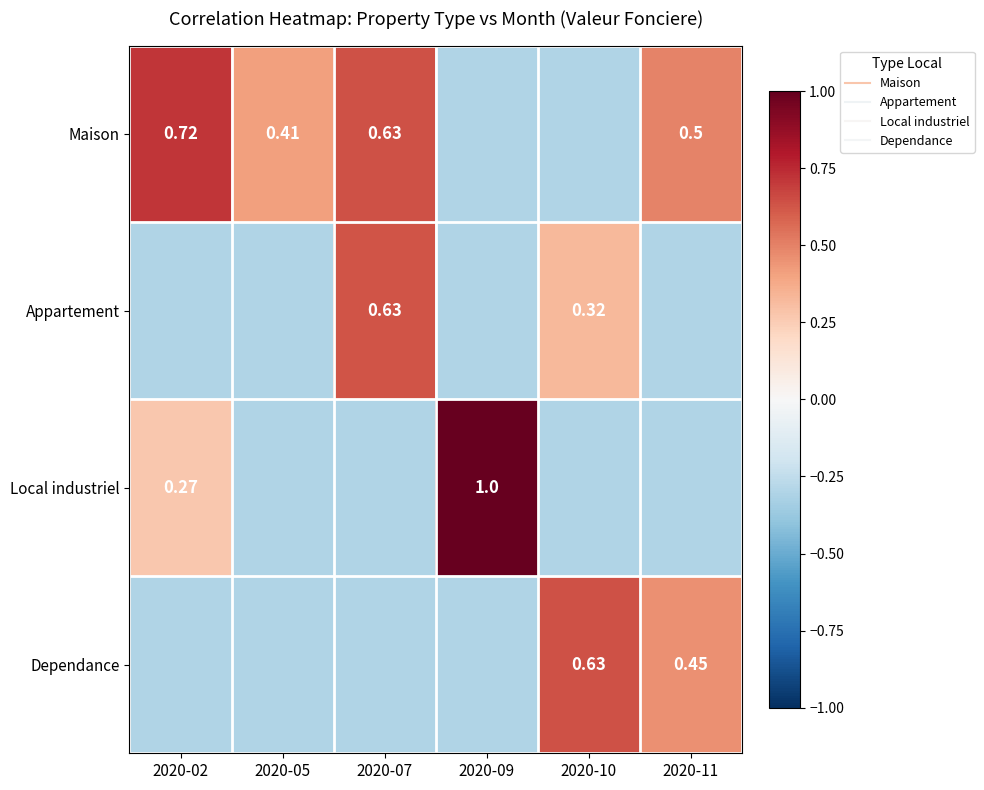

At which category is the sum across all series the highest?

2020-07